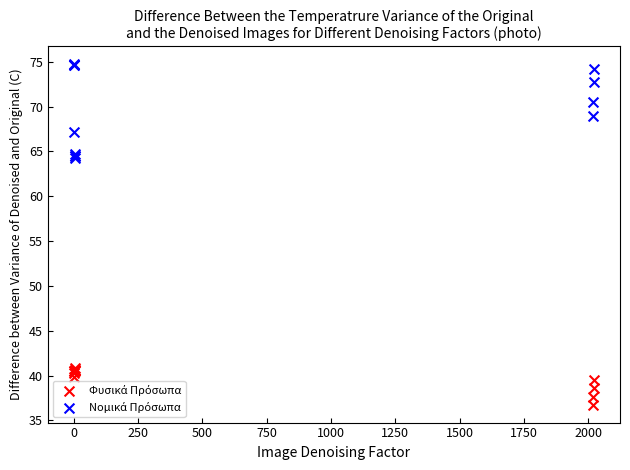

What is the X range (max minus min) for the scatter plot?

2022.0